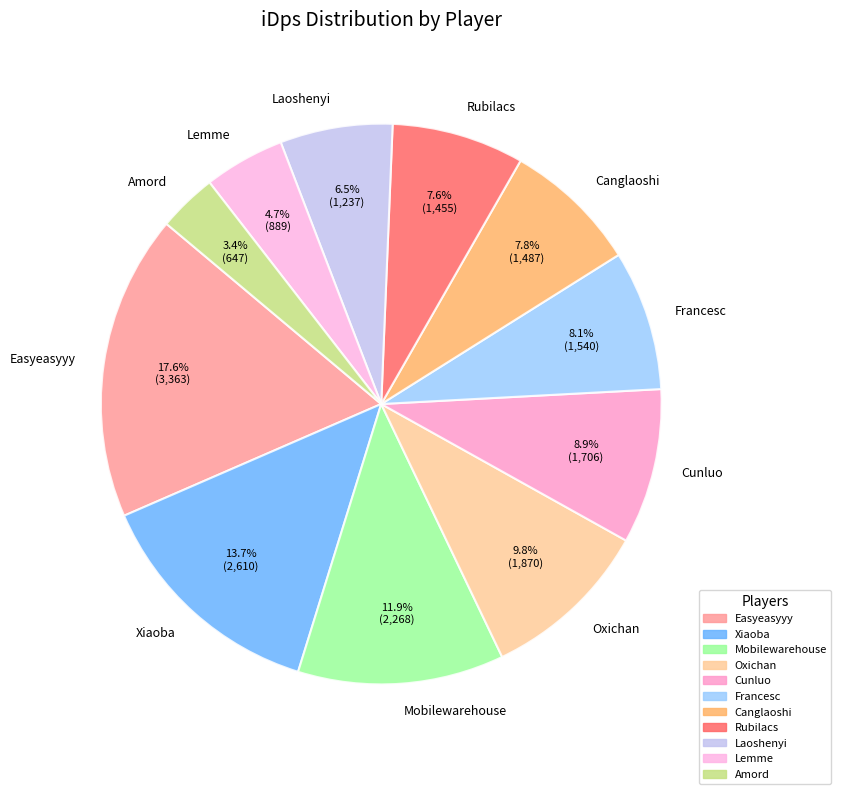

Combined, do Rubilacs and Mobilewarehouse account for over 50%?

No